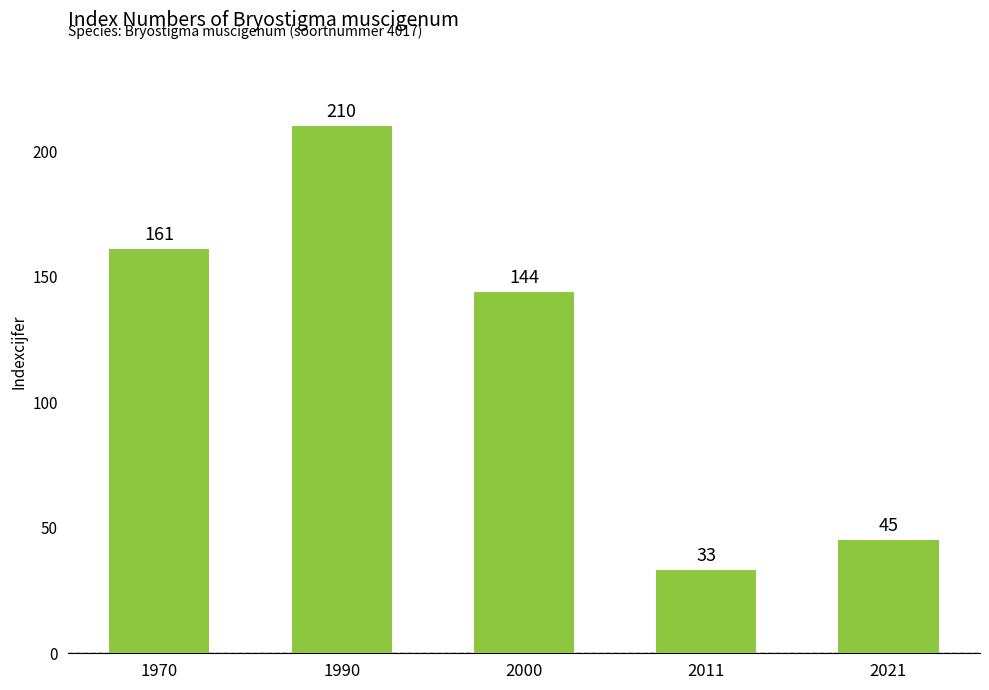

How many series are shown in this chart?

1